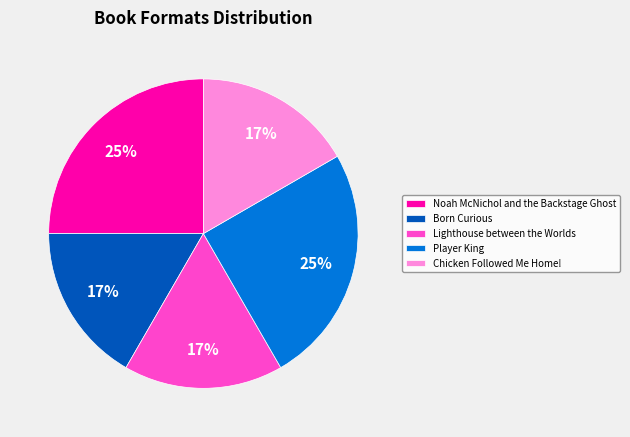

Count the number of slices in the pie.

5